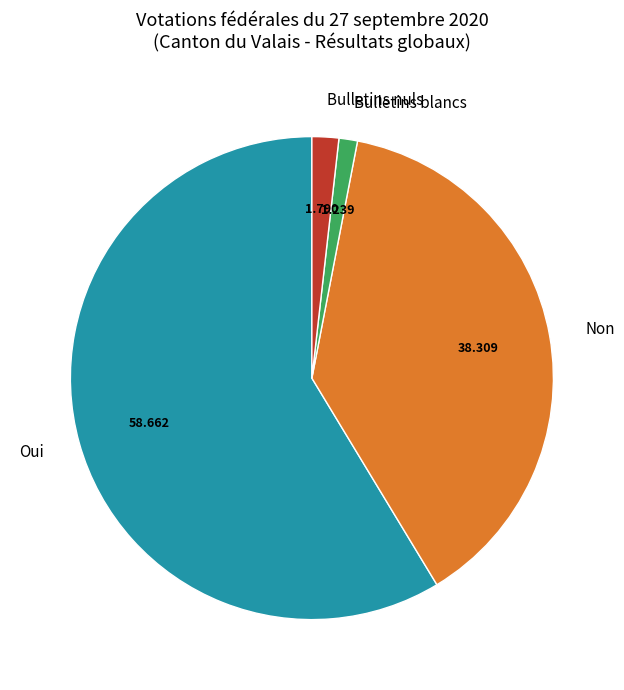

Combined, do Non and Oui account for over 50%?

Yes